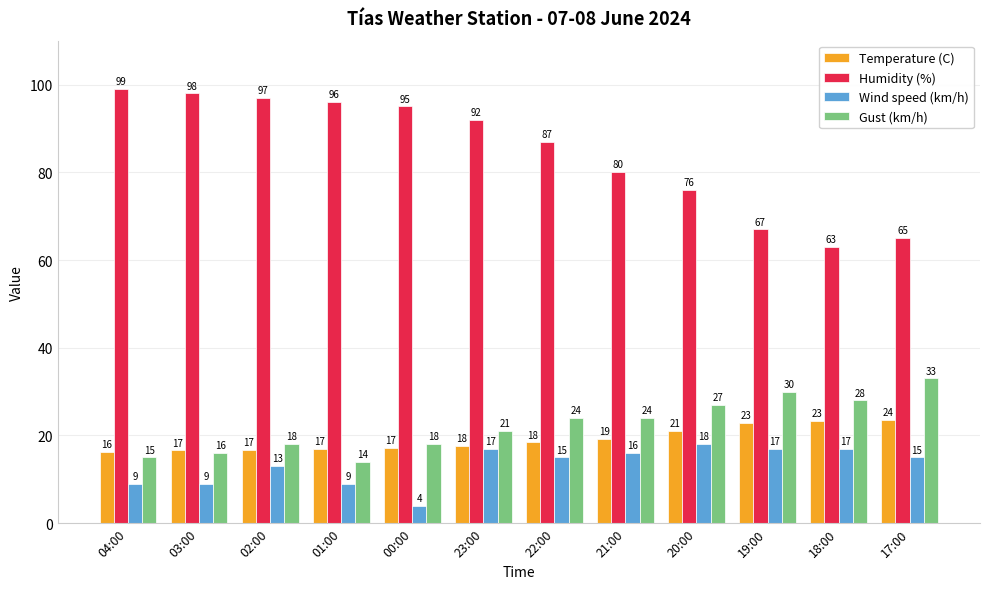

What is the difference between the Humidity (%) values at 01:00 and 00:00?

1.0